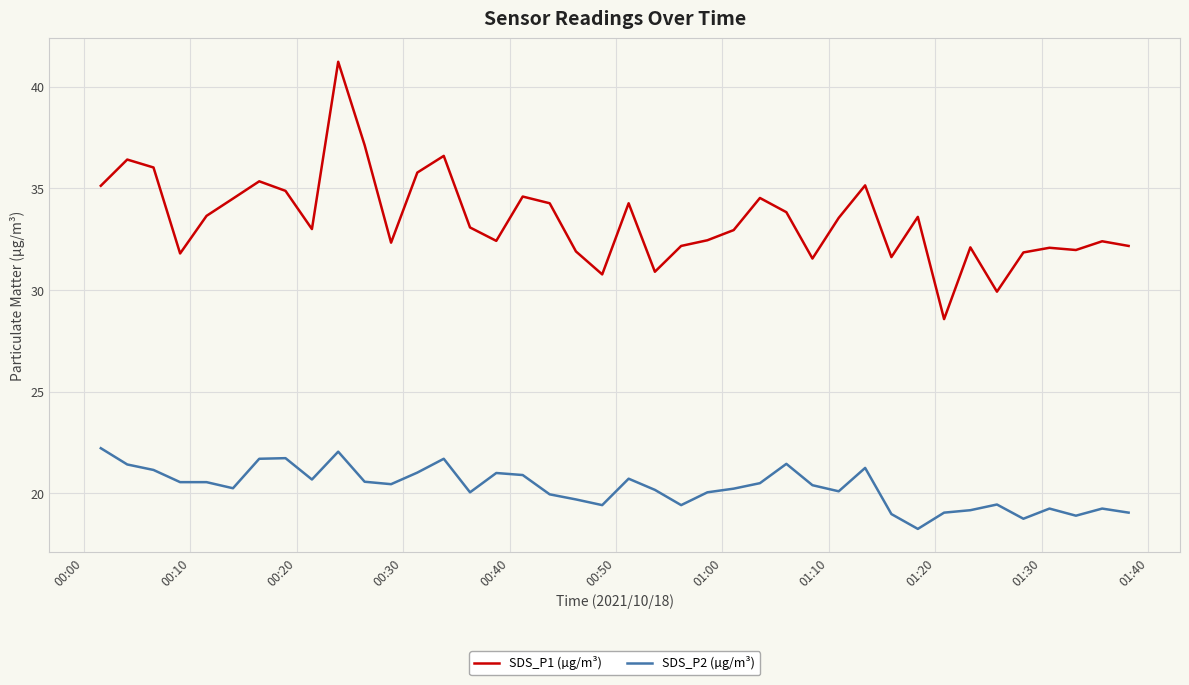

Which series has the widest spread of values?

SDS_P1 (µg/m³)